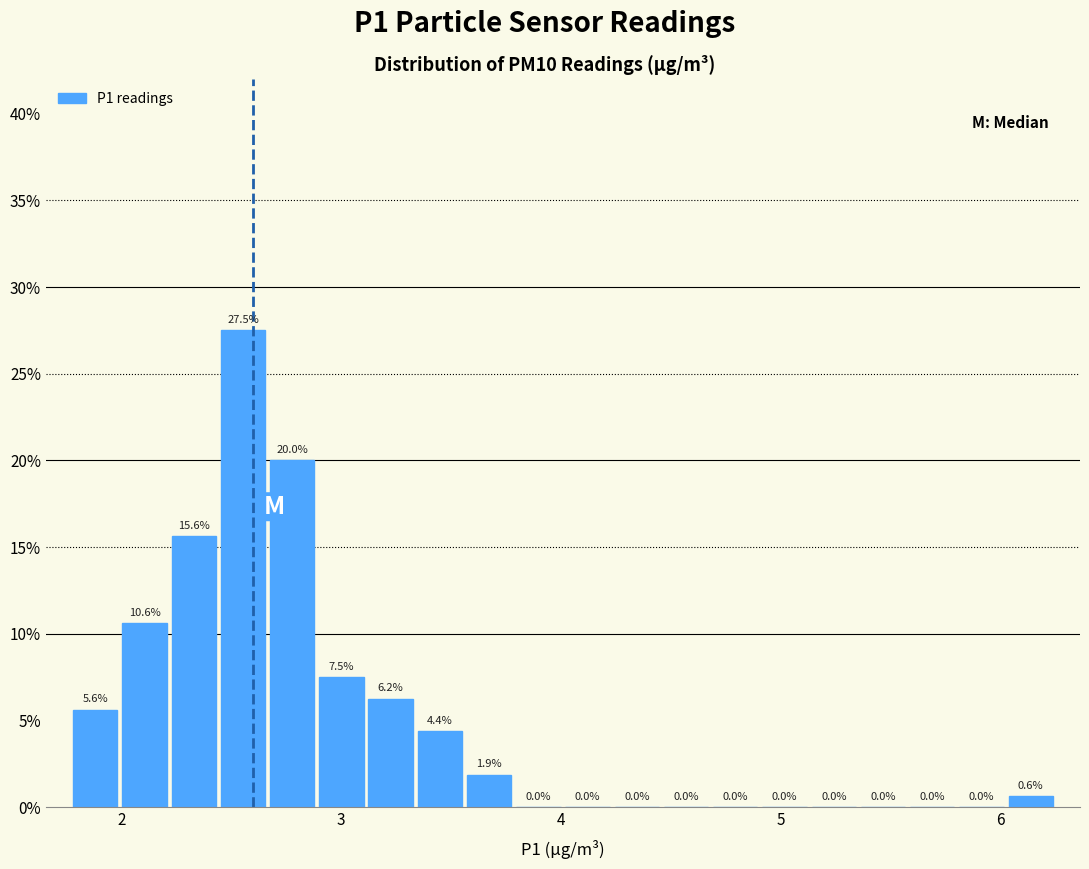

Around what value on the x-axis is the tallest bar? Give the approximate position of its centre, as read against the axis.

2.6